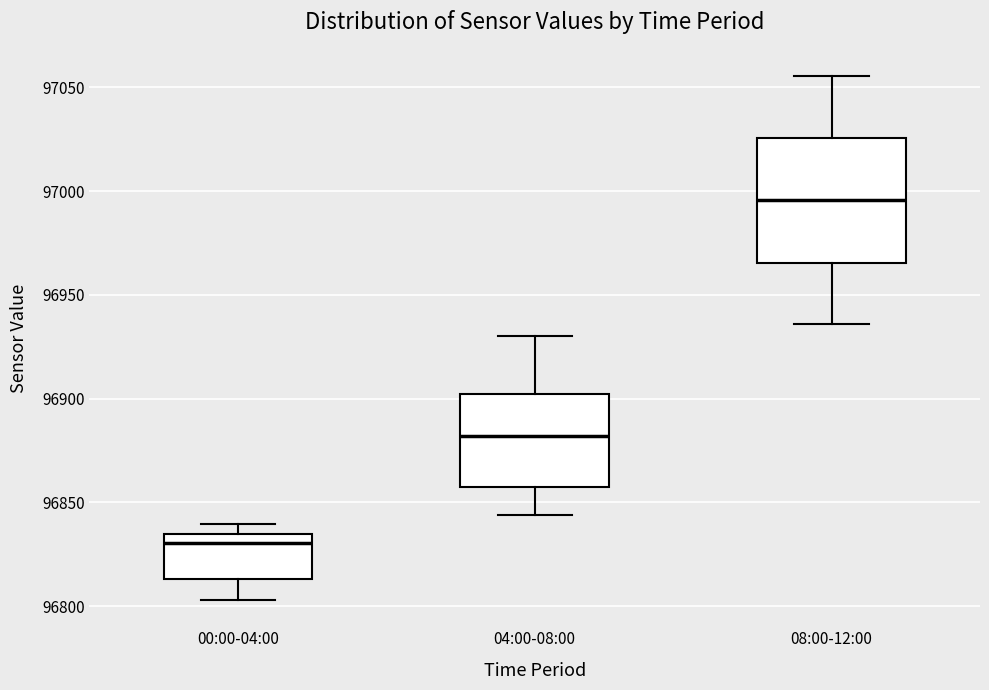

Which box is the tallest, from its lower edge to its upper edge?

08:00-12:00